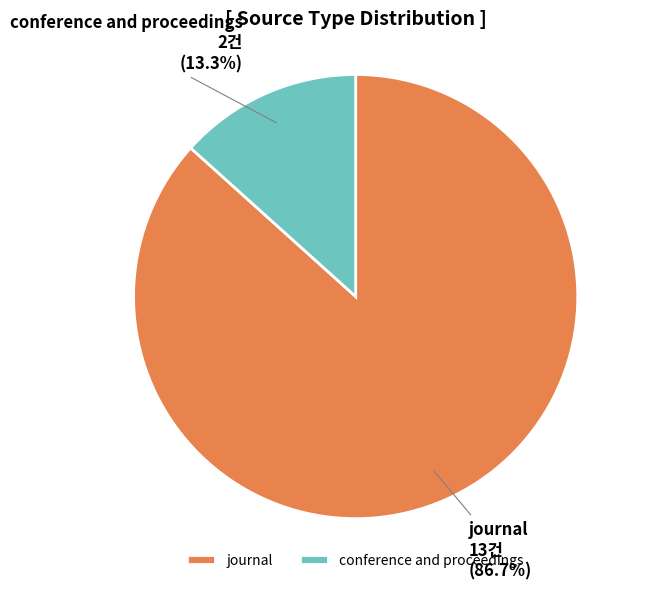

Does conference and proceedings account for over 50% of the chart?

No